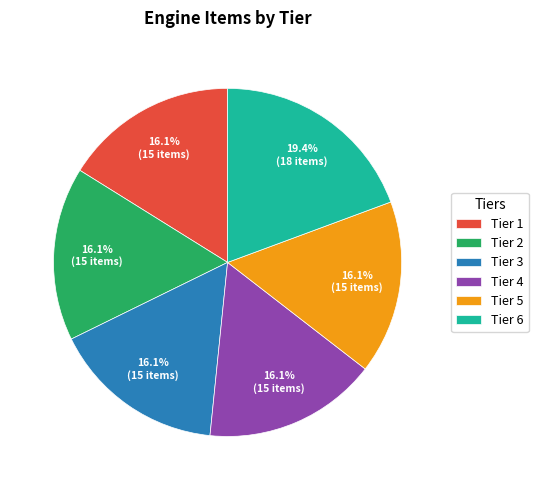

Is there a majority slice in this chart?

No